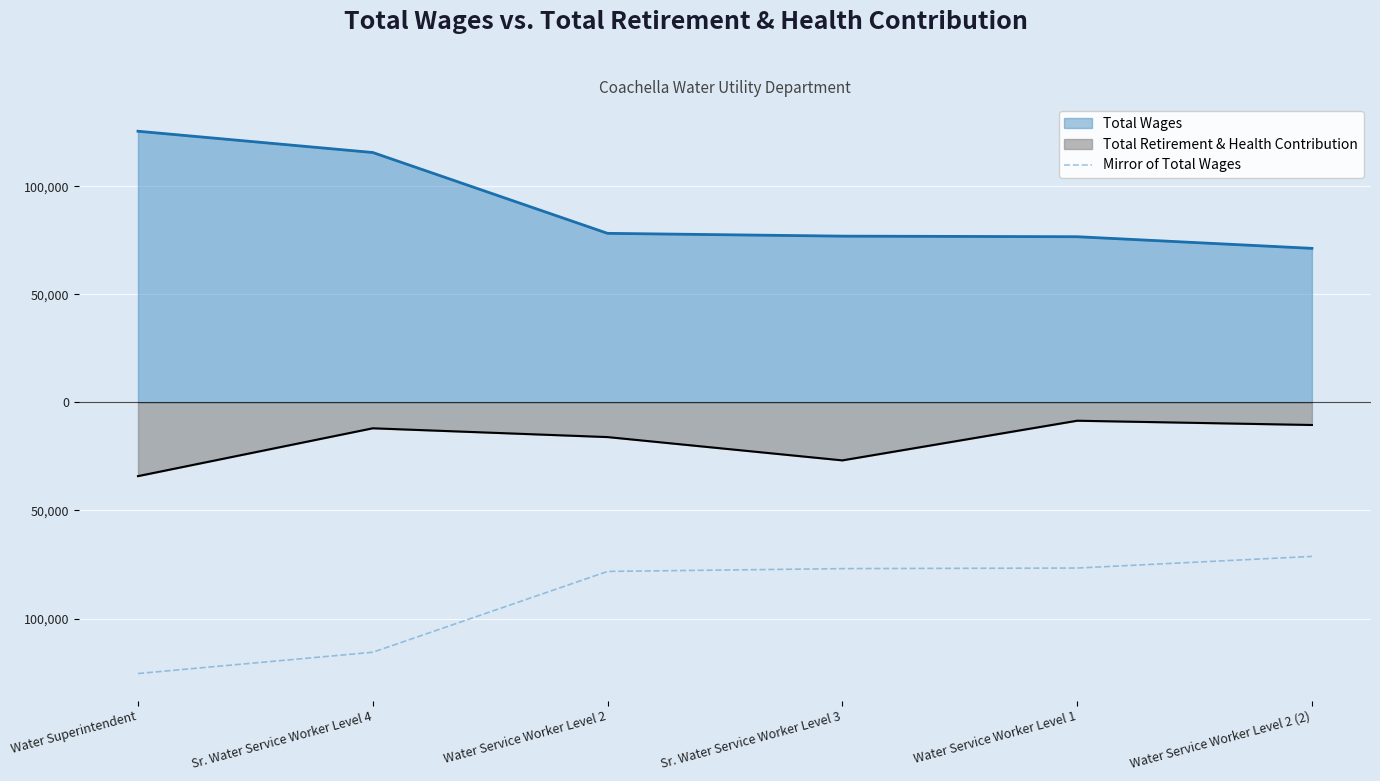

Reading right to left, list all the values displayed in this chart.

-71266	-76654	-76918	-78213	-115617	-125459